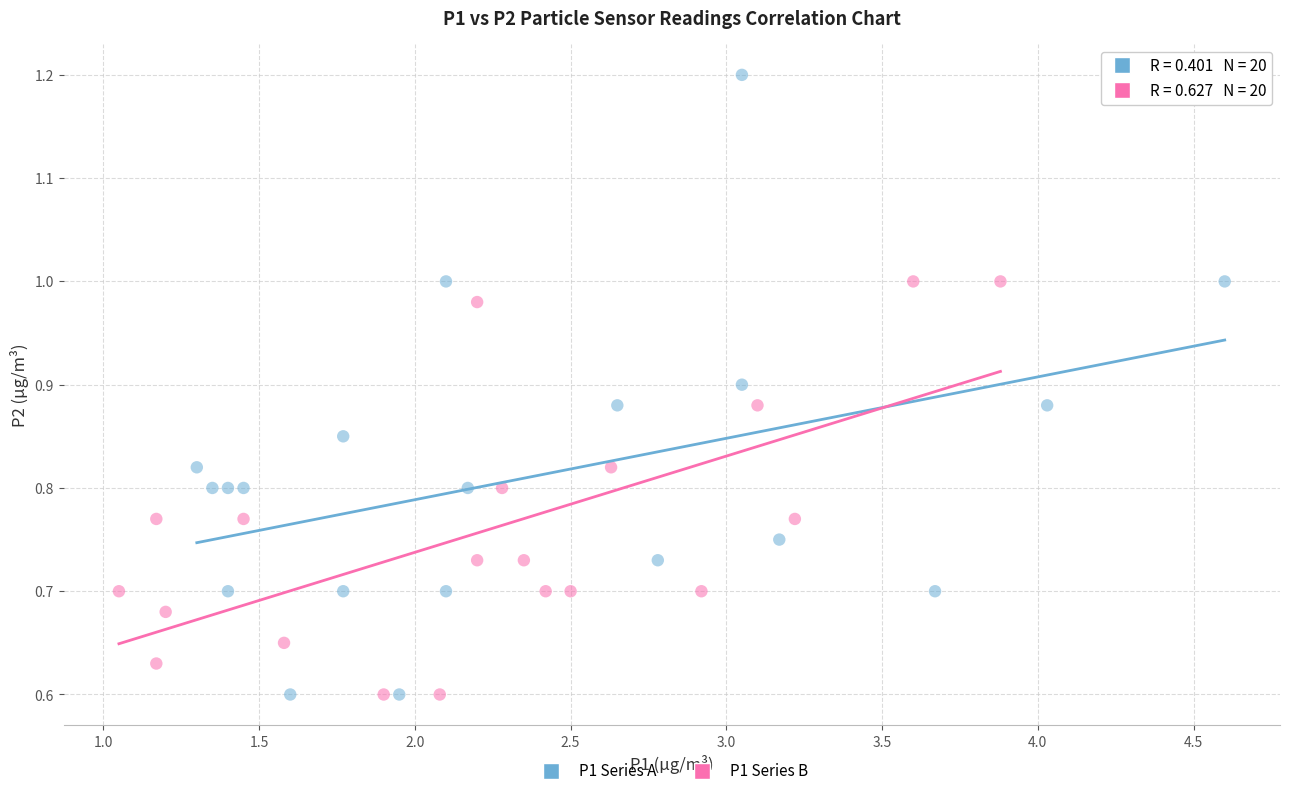

Which series reaches the maximum Y coordinate?

P1 Series A